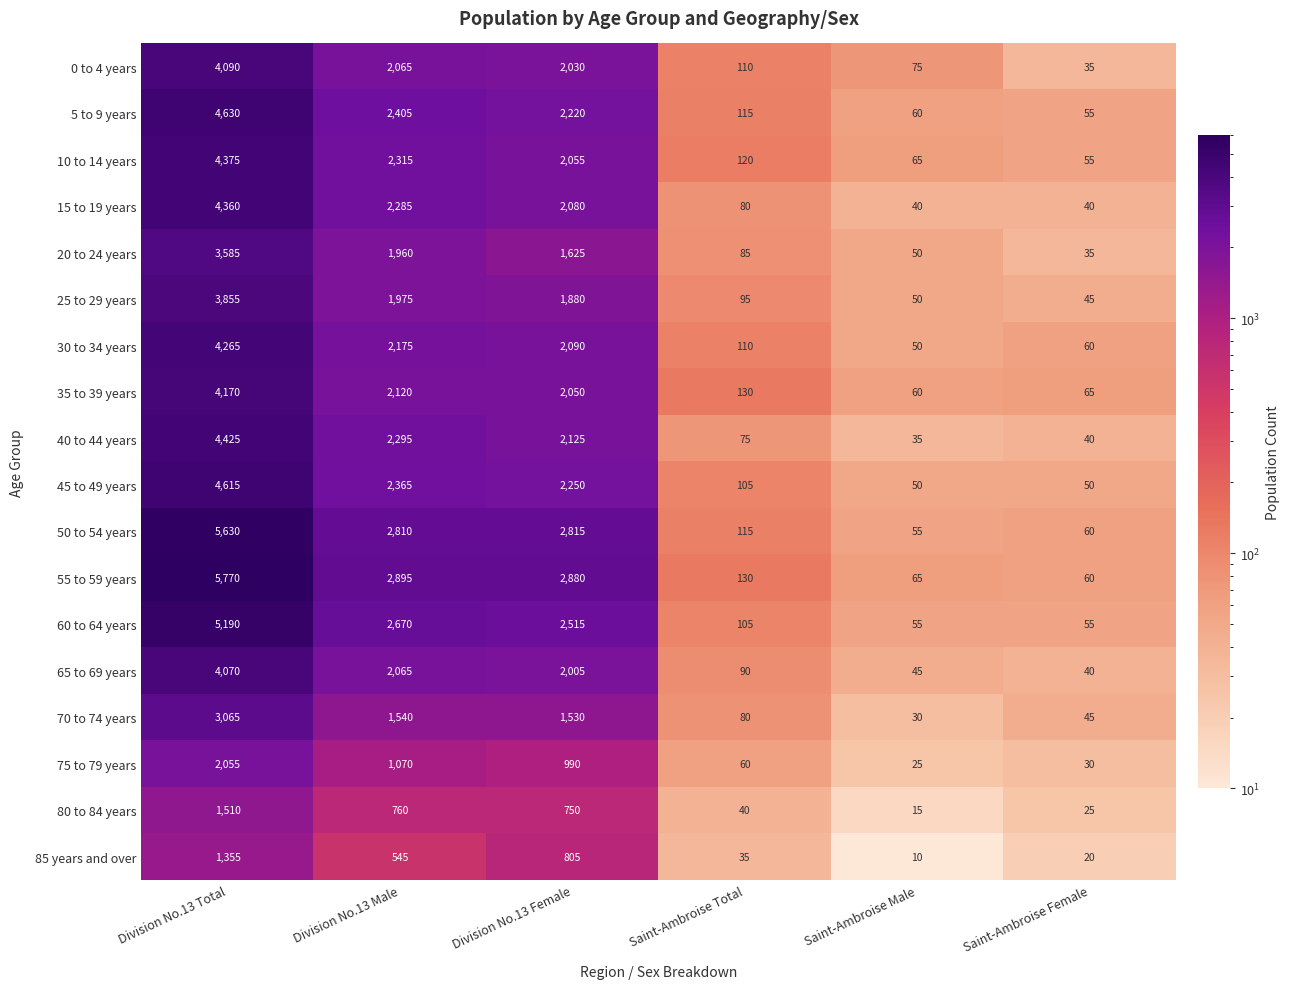

The value of 0 to 4 years at Saint-Ambroise Total is 110. True or false?

True